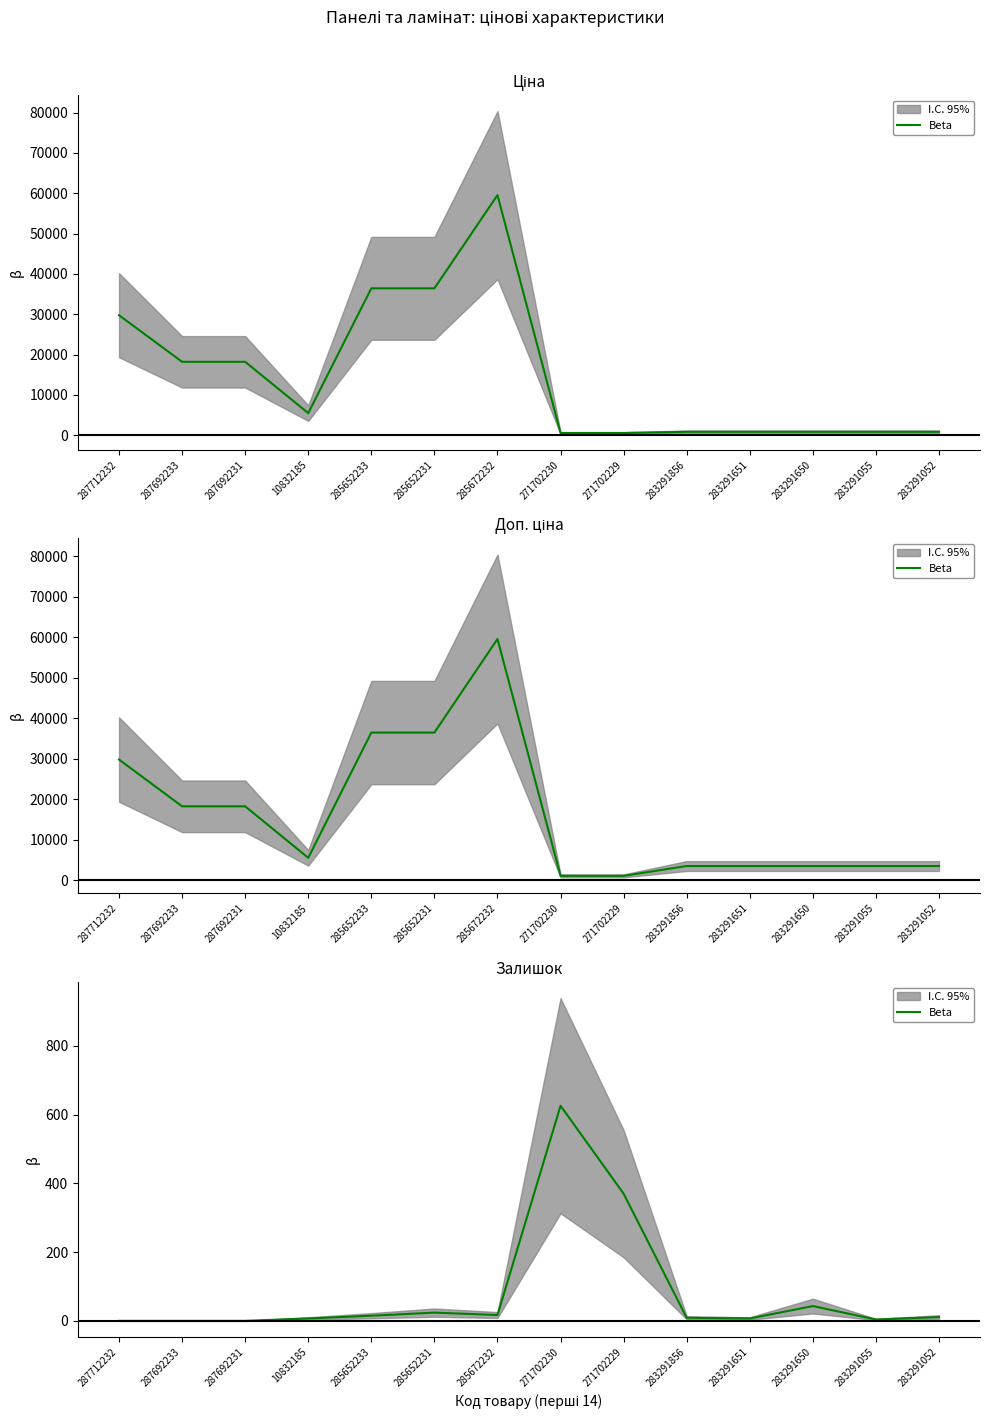

What is the sum of the values at 285672232 and 271702229?

387